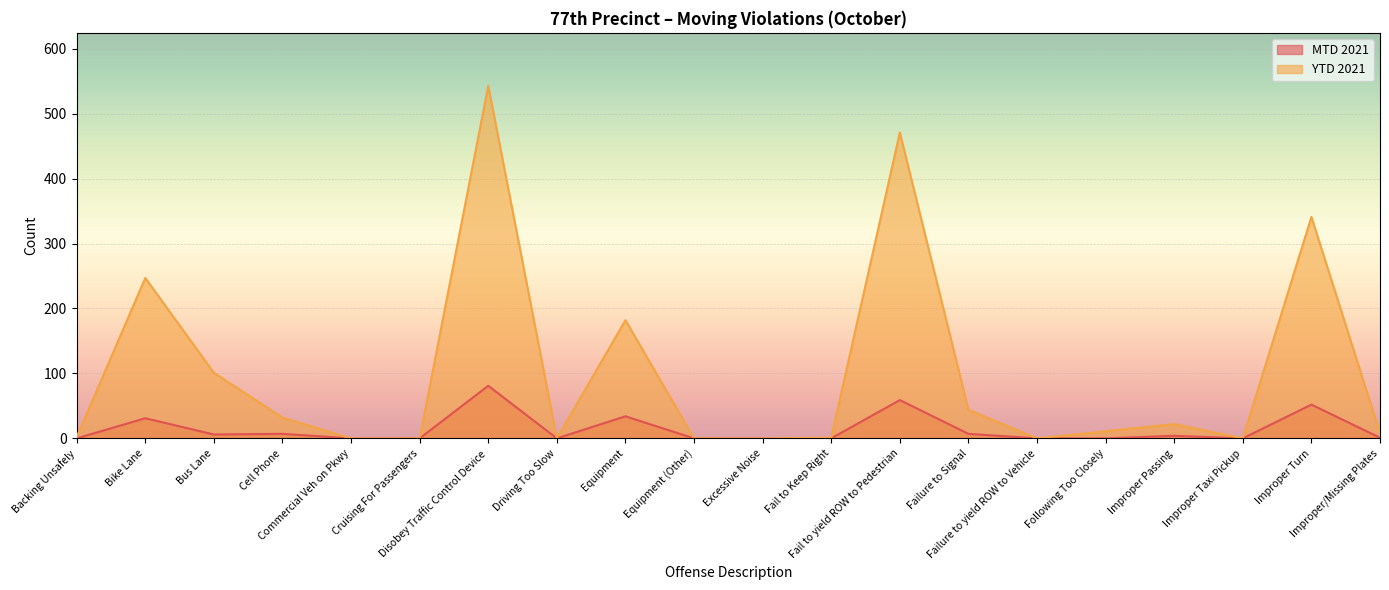

Read the MTD 2021 value at Cell Phone, to the nearest 5.

5